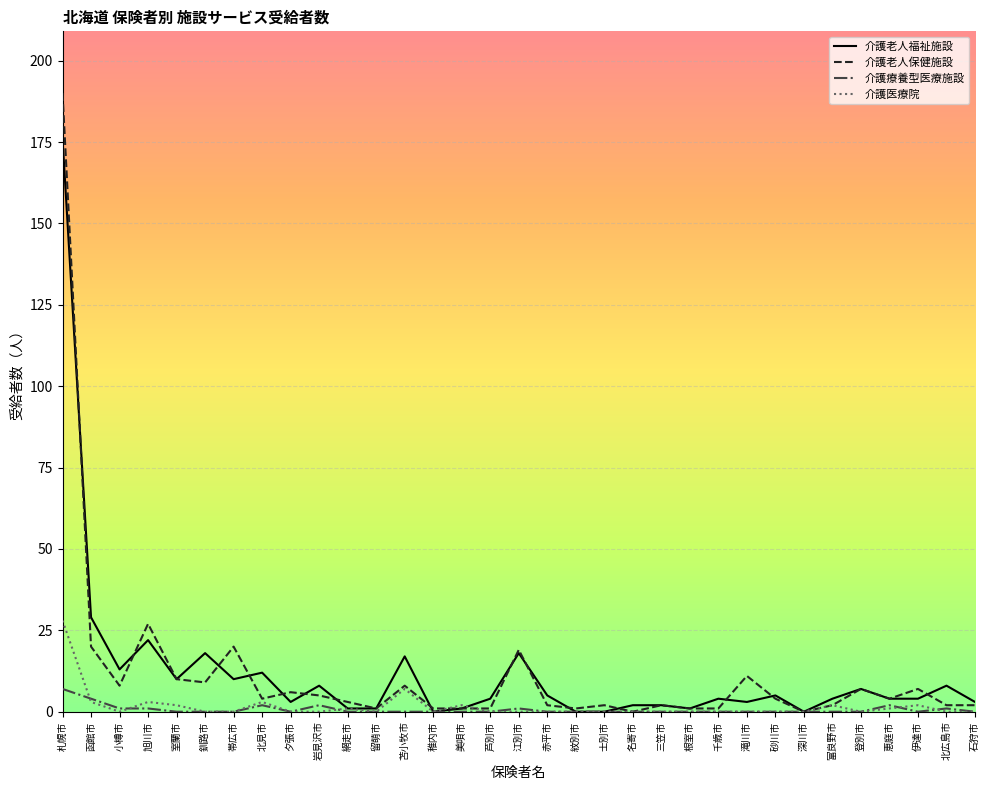

Where is the first local minimum for 介護老人福祉施設?

小樽市